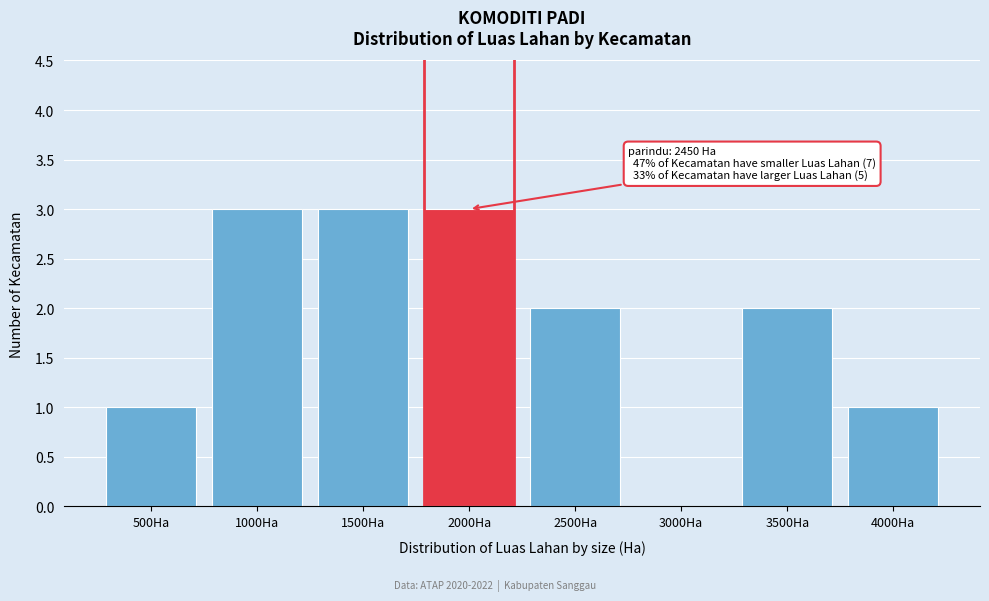

Reading right to left, transcribe all the data shown in this chart.

4000Ha=1	3500Ha=2	3000Ha=0	2500Ha=2	2000Ha=3	1500Ha=3	1000Ha=3	500Ha=1